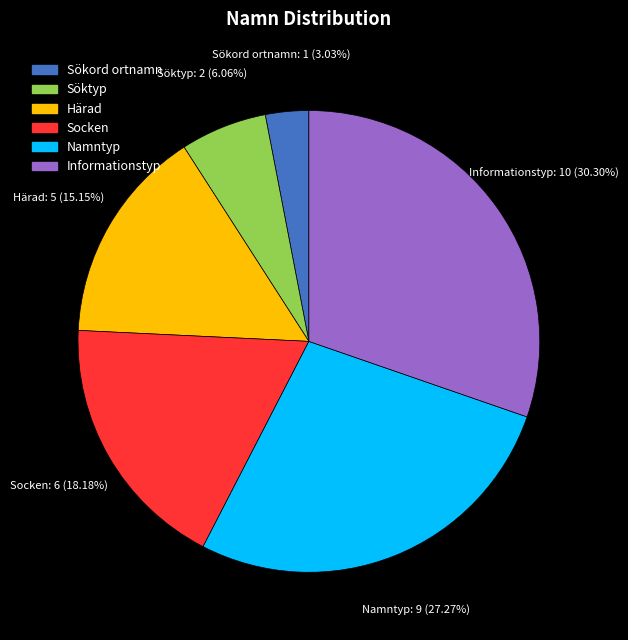

Does any single category account for the majority?

No